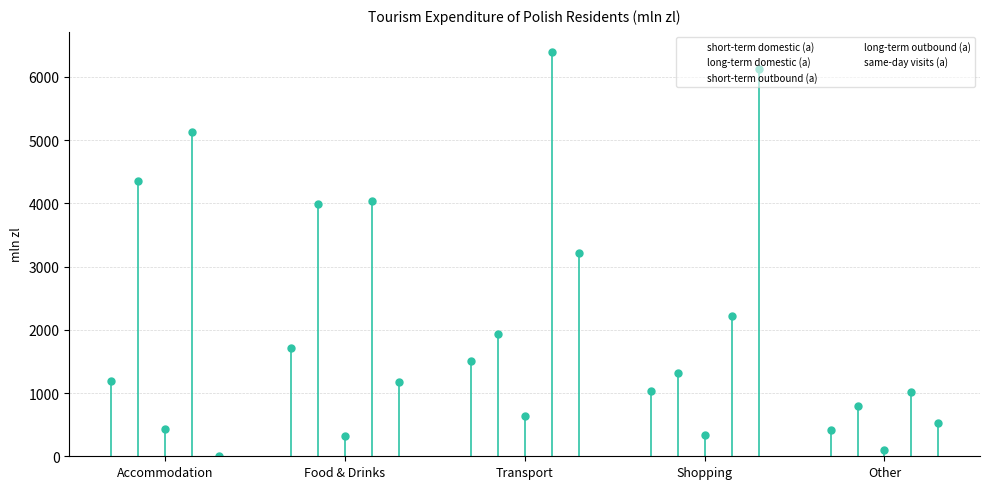

What is the spread (max minus min) of values at Transport?

5757.4